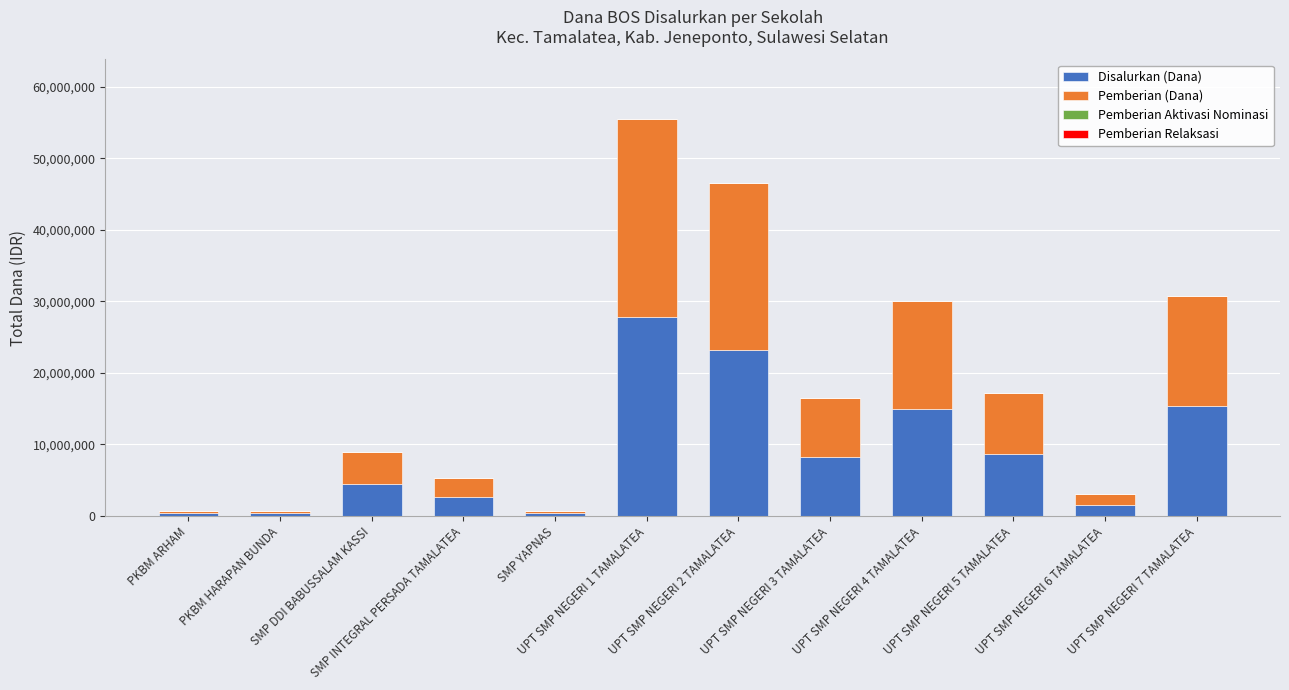

What is the sum of the Disalurkan (Dana) values at UPT SMP NEGERI 2 TAMALATEA and UPT SMP NEGERI 3 TAMALATEA?

31500000